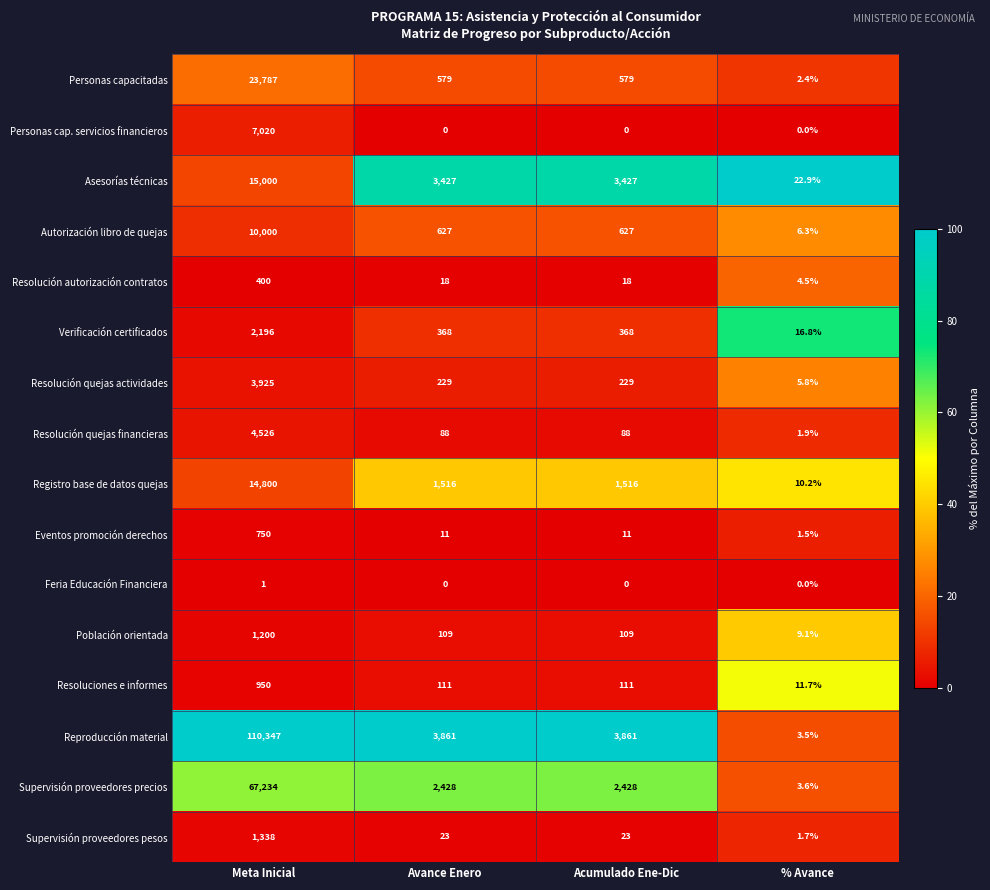

List the series in order of their peak value, lowest first.

Feria Educación Financiera, Resolución autorización contratos, Eventos promoción derechos, Resoluciones e informes, Población orientada, Supervisión proveedores pesos, Verificación certificados, Resolución quejas actividades, Resolución quejas financieras, Personas cap. servicios financieros, Autorización libro de quejas, Registro base de datos quejas, Asesorías técnicas, Personas capacitadas, Supervisión proveedores precios, Reproducción material